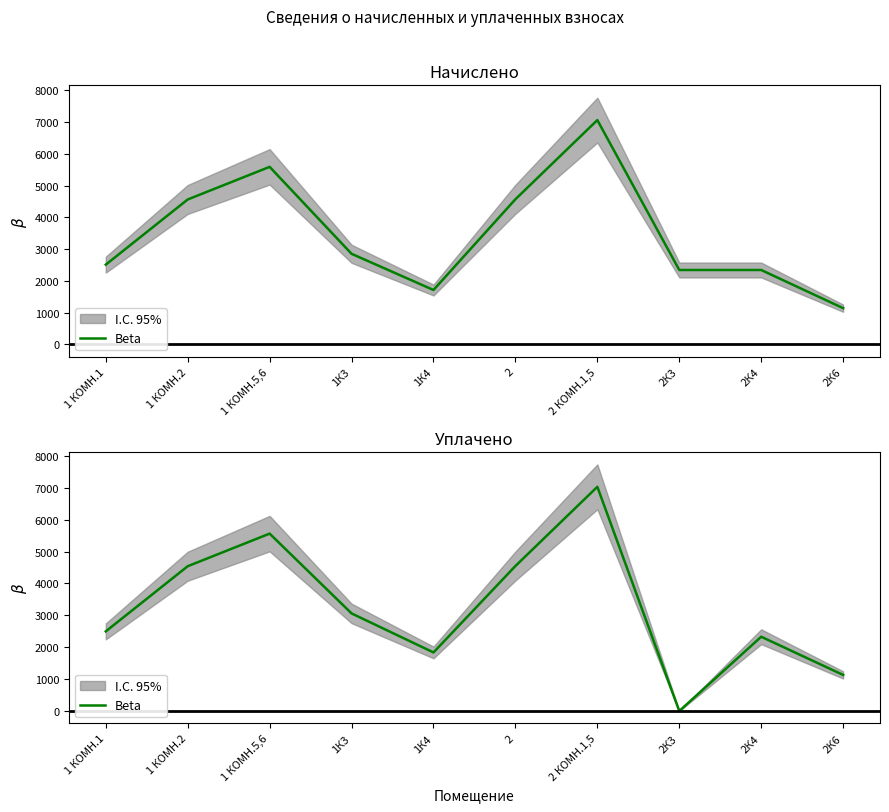

What is the label of the 5th point from the left?

1К4